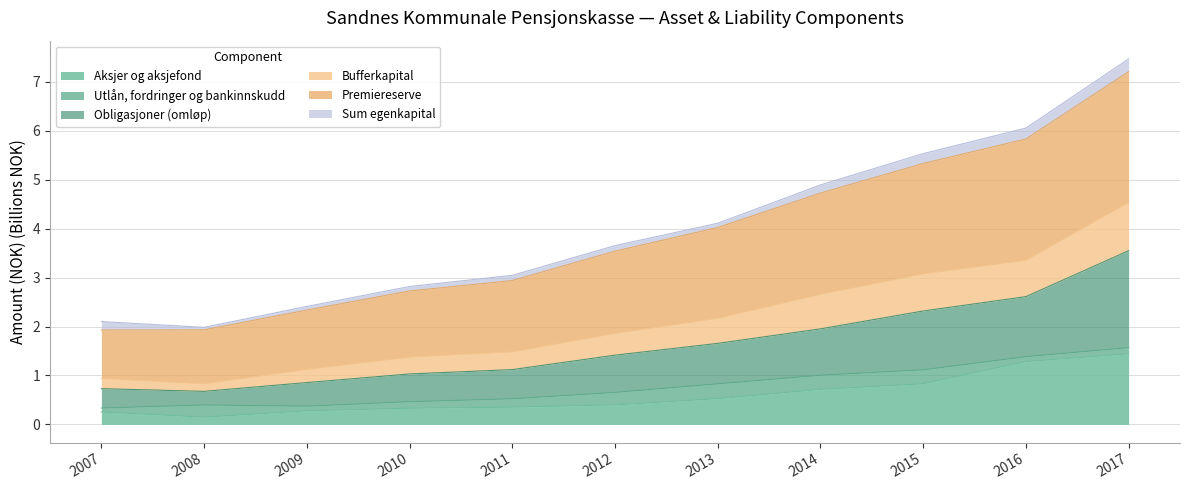

At which category does Obligasjoner (omløp) reach its first local valley?

2008